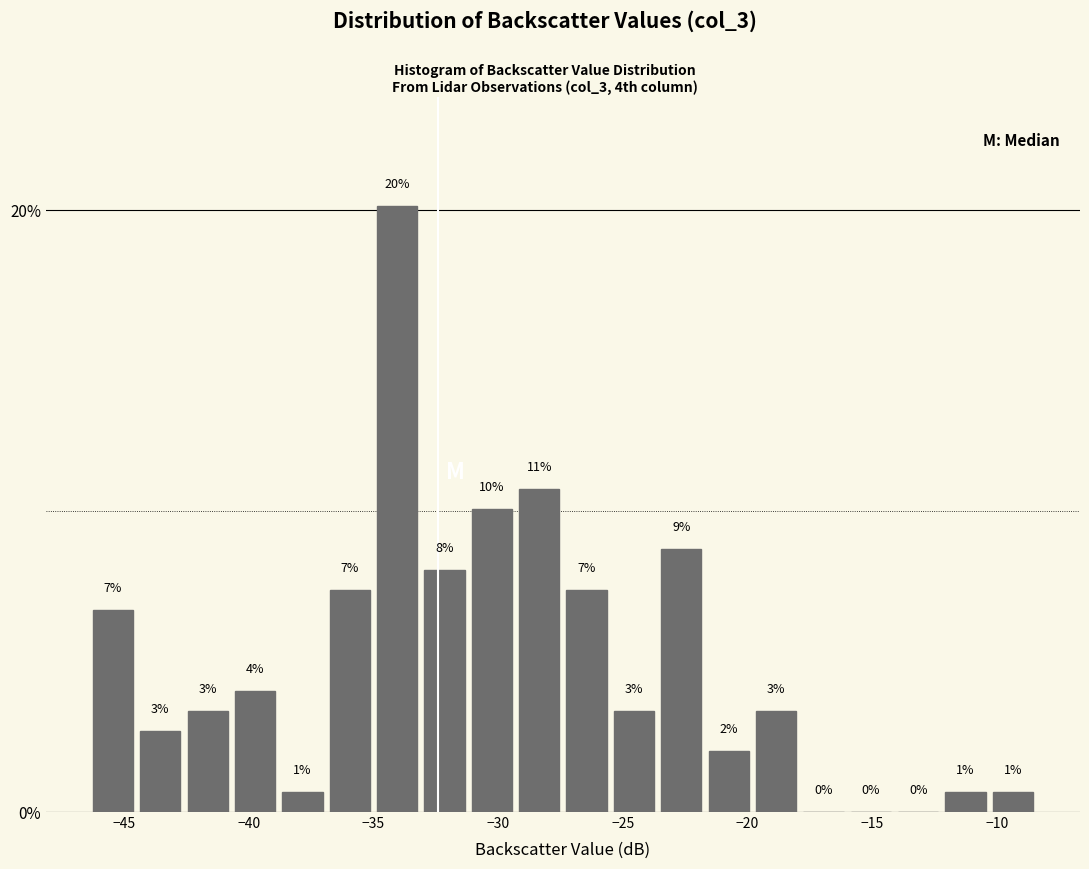

Around what value on the x-axis is the tallest bar? Give the approximate position of its centre, as read against the axis.

-34.0